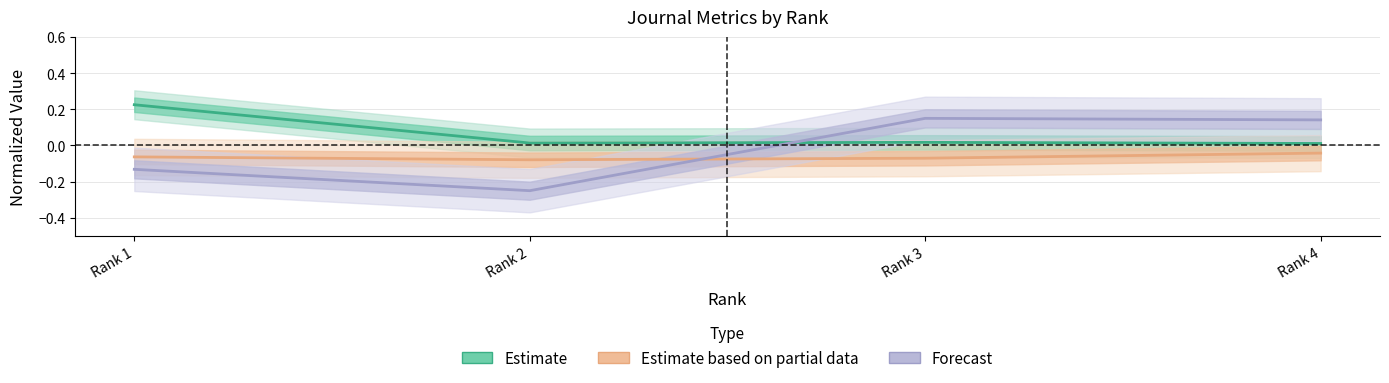

What is the average value of the Estimate series?

0.1